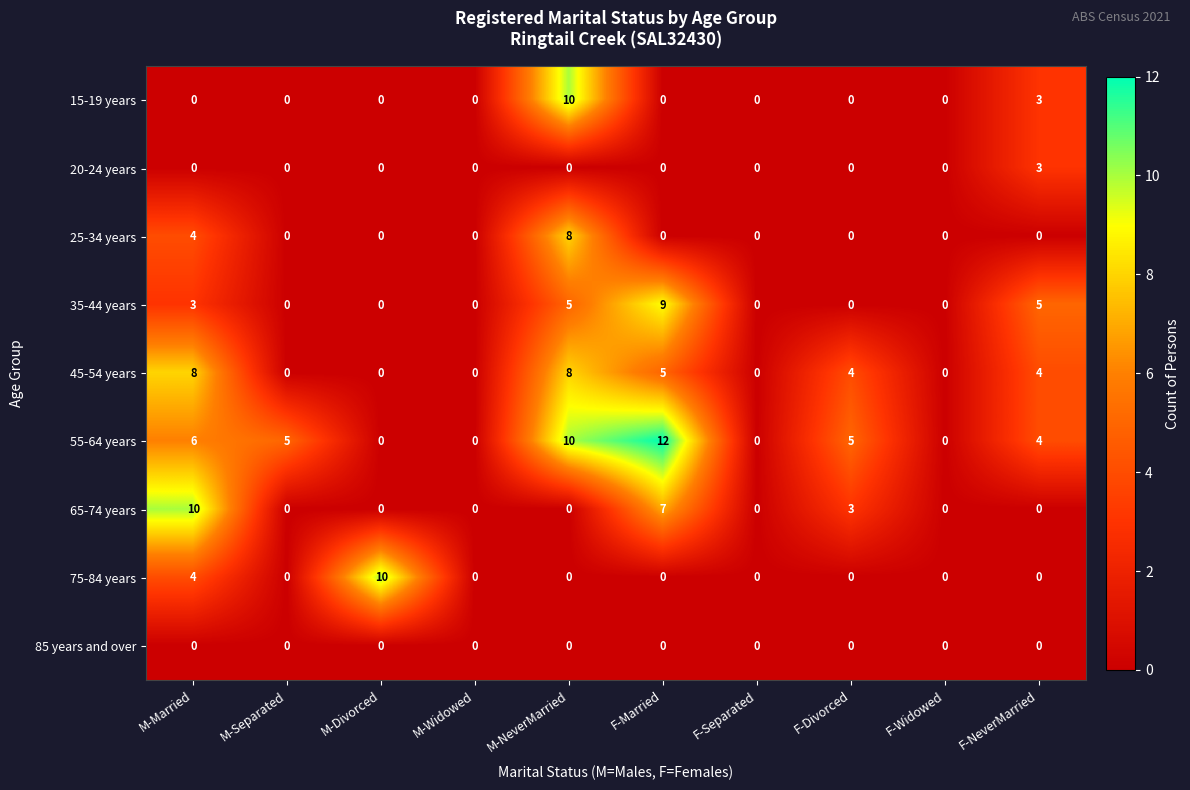

Which series has the widest spread of values?

55-64 years